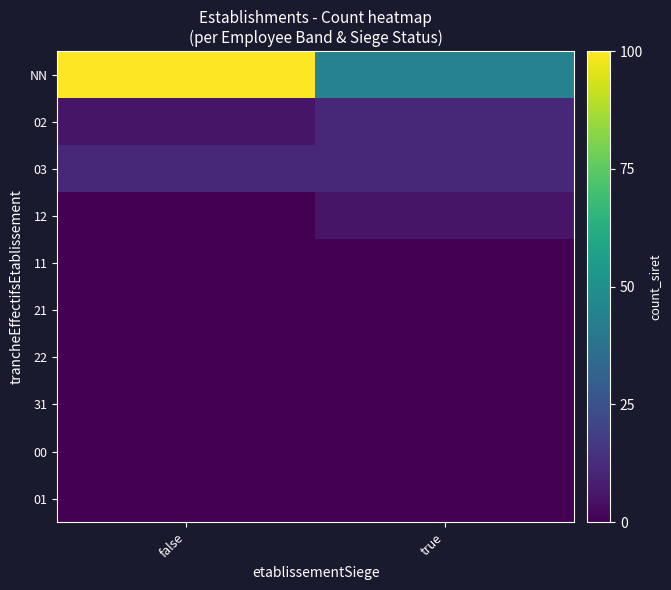

At which category is the sum across all series the highest?

false